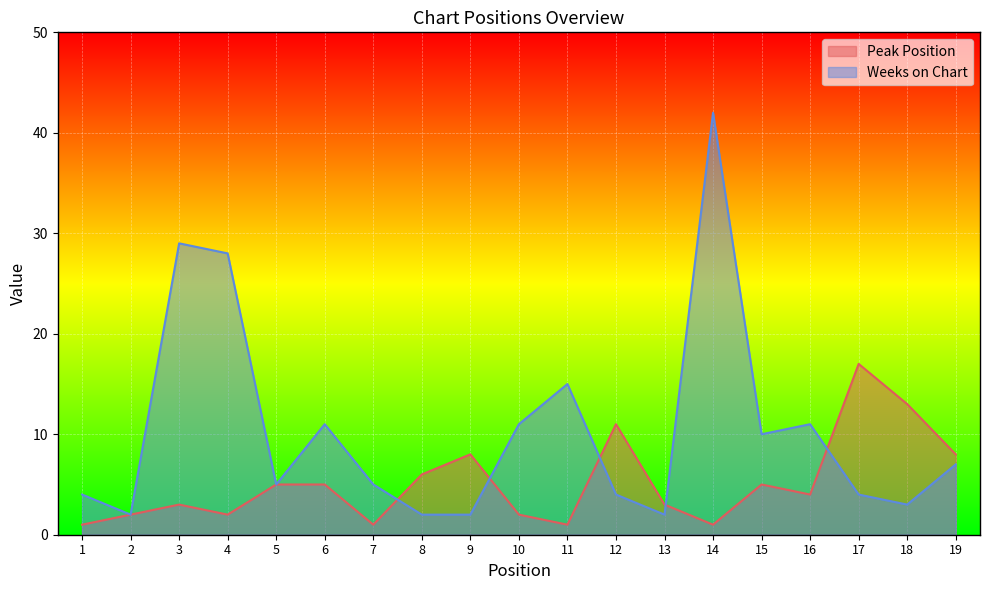

How many distinct data groups are displayed?

2